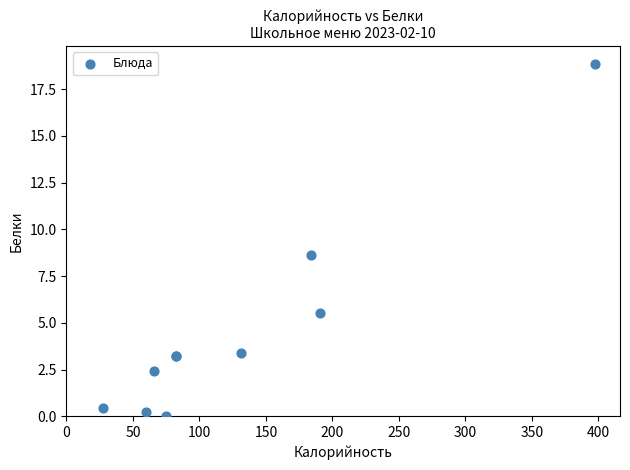

What Y value in the scatter plot is closest to 9?

8.7